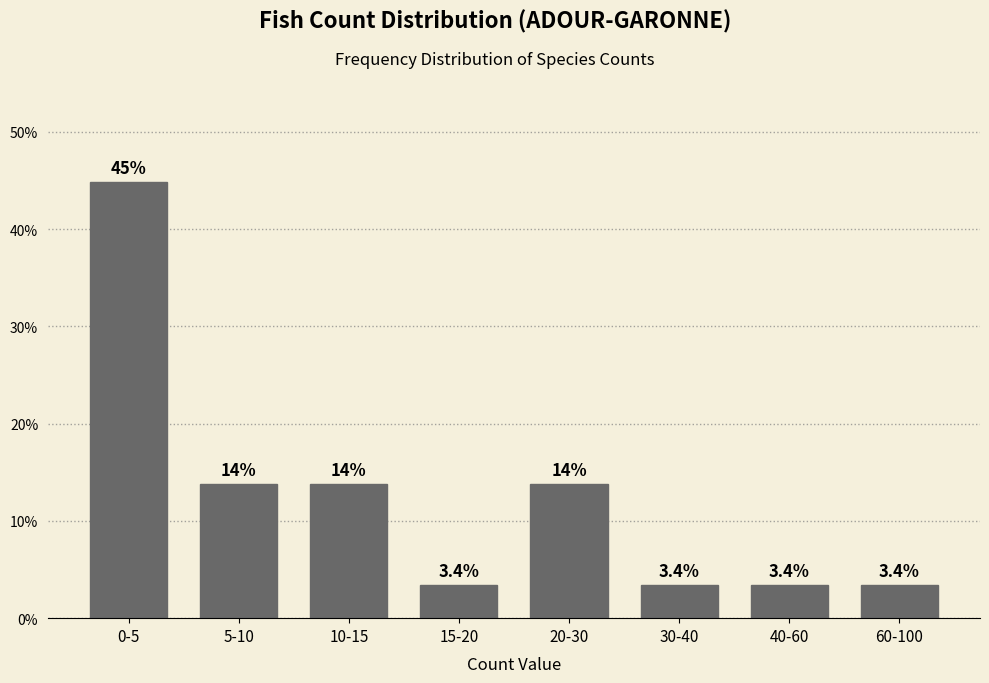

Reading left to right, what are all the values shown in this chart?

0-5=44.8	5-10=13.8	10-15=13.8	15-20=3.4	20-30=13.8	30-40=3.4	40-60=3.4	60-100=3.4